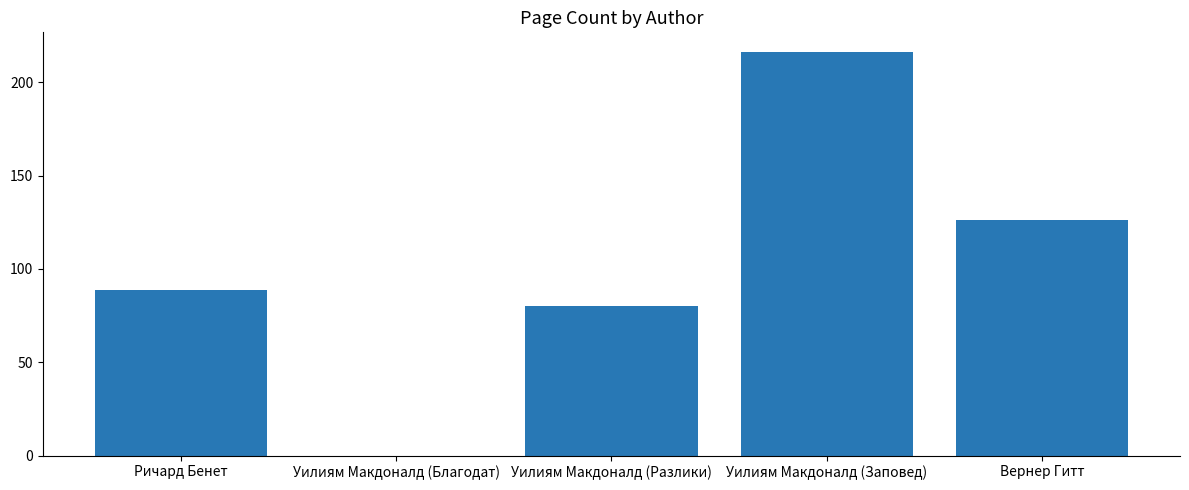

Are the bars grouped side by side (vs. stacked)?

No